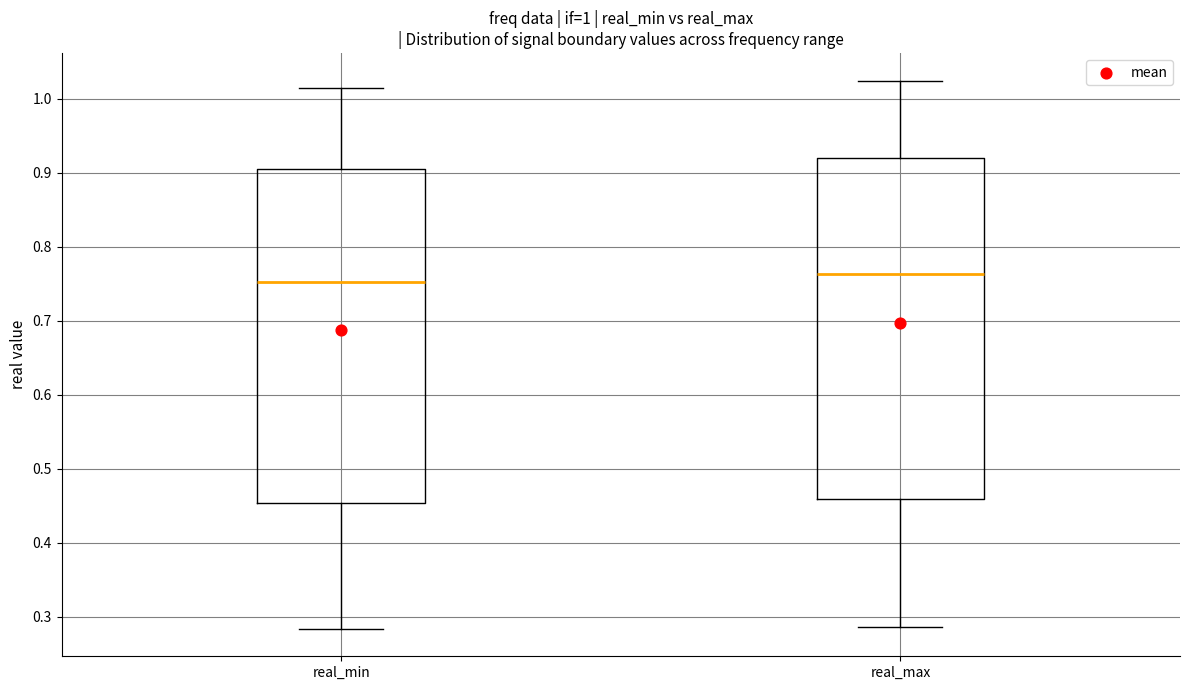

Which box's median line is the highest?

real_max